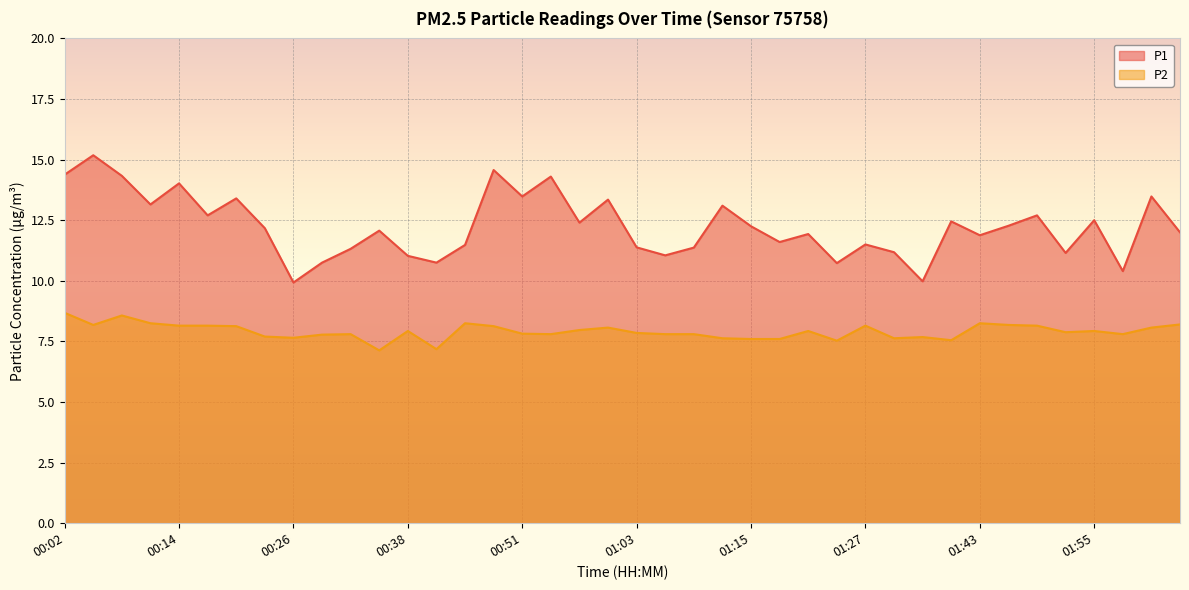

Reading left to right, what are all the values shown in this chart?

P1: 14.4	15.2	14.3	13.2	14.0	12.7	13.4	12.2	9.9	10.8	11.3	12.1	11.0	10.8	11.5	14.6	13.5	14.3	12.4	13.3	11.4	11.1	11.4	13.1	12.2	11.6	11.9	10.7	11.5	11.2	10.0	12.4	11.9	12.3	12.7	11.2	12.5	10.4	13.5	12.0
P2: 8.7	8.2	8.6	8.2	8.2	8.2	8.1	7.7	7.7	7.8	7.8	7.1	7.9	7.2	8.2	8.1	7.8	7.8	8.0	8.1	7.8	7.8	7.8	7.6	7.6	7.6	7.9	7.5	8.2	7.6	7.7	7.5	8.2	8.2	8.2	7.9	7.9	7.8	8.1	8.2